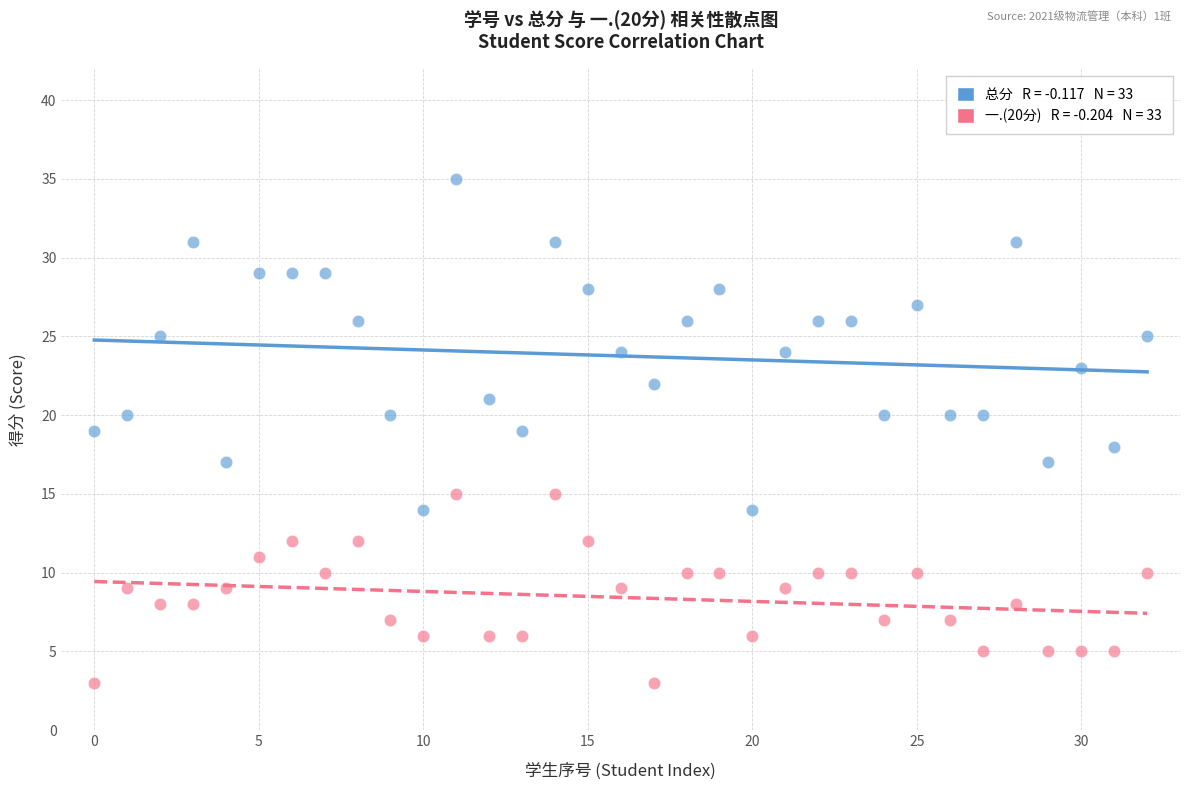

Across all data points, what is the range of Y values (max minus min)?

32